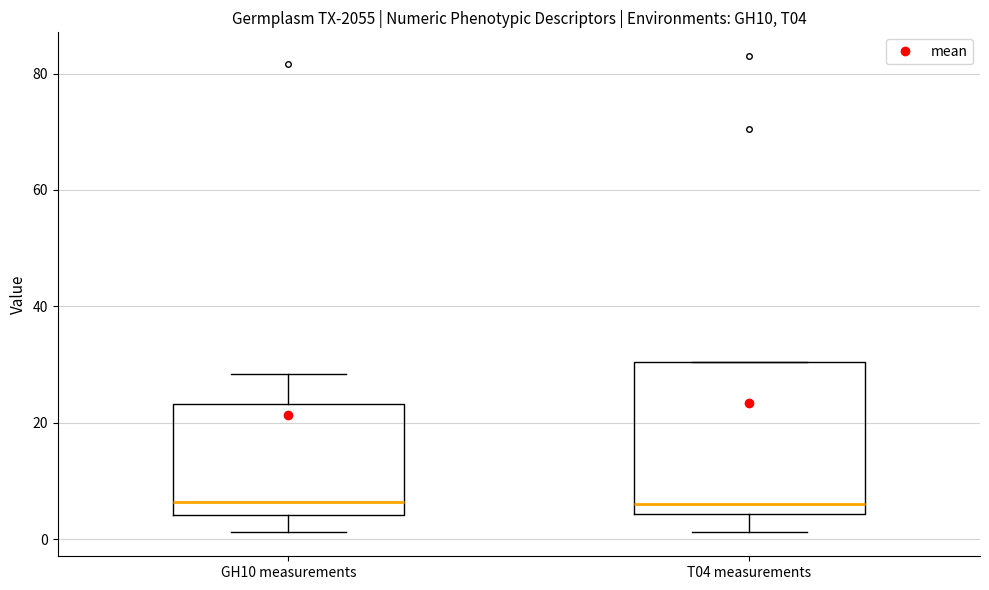

Which box is the tallest, from its lower edge to its upper edge?

T04 measurements